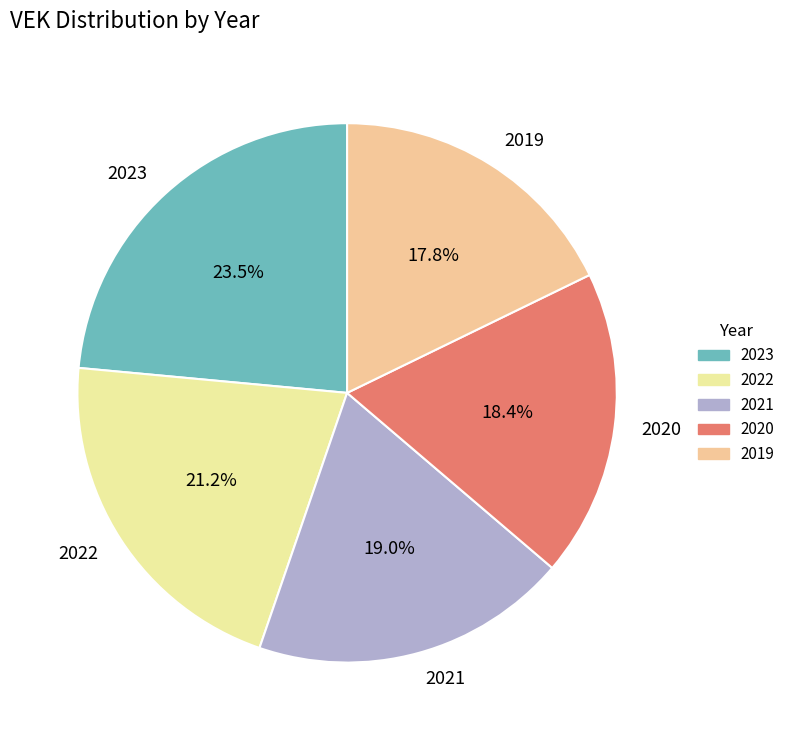

Which category has the smallest portion of the pie?

2019